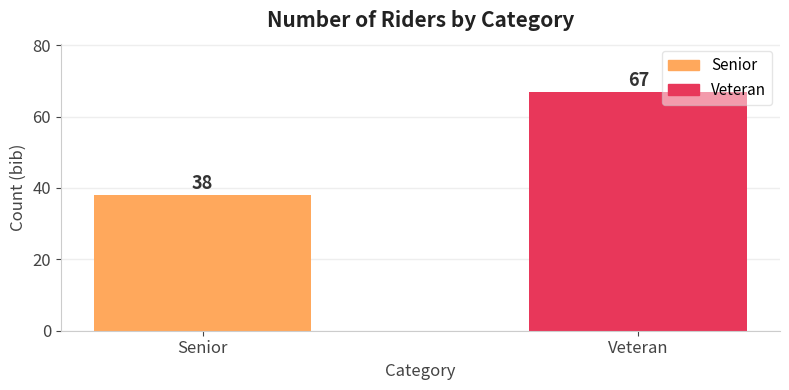

Reading left to right, what are all the values shown in this chart?

Senior=38	Veteran=67